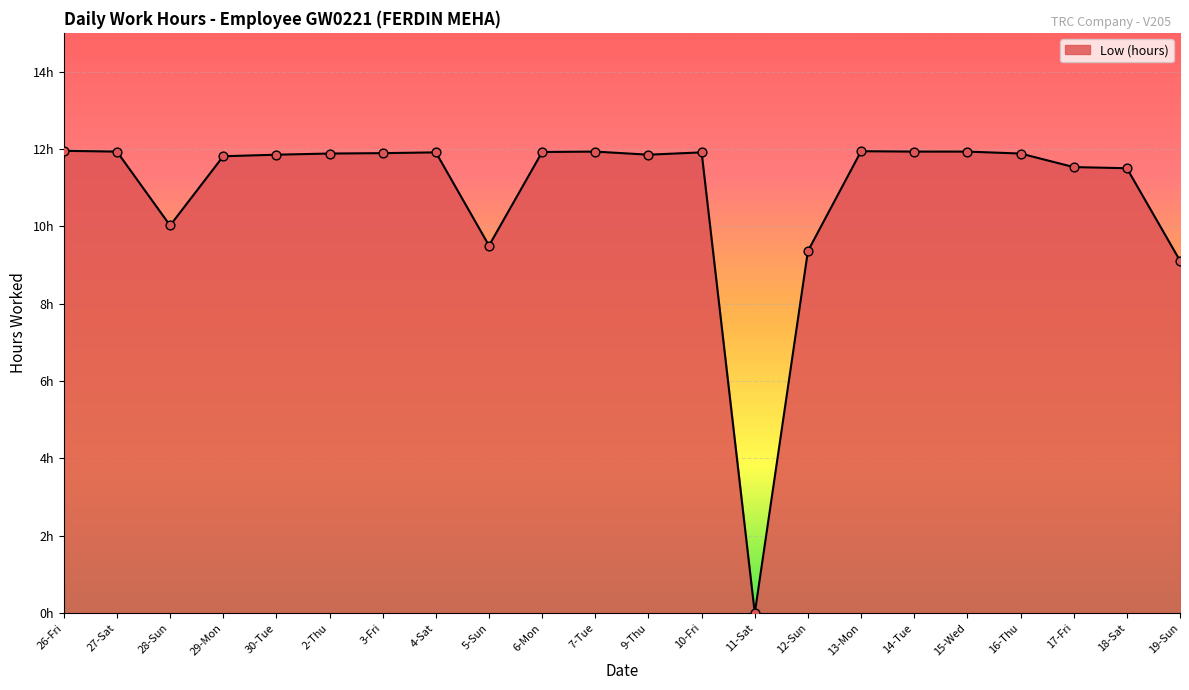

Is this an area chart (filled region under the line)?

Yes